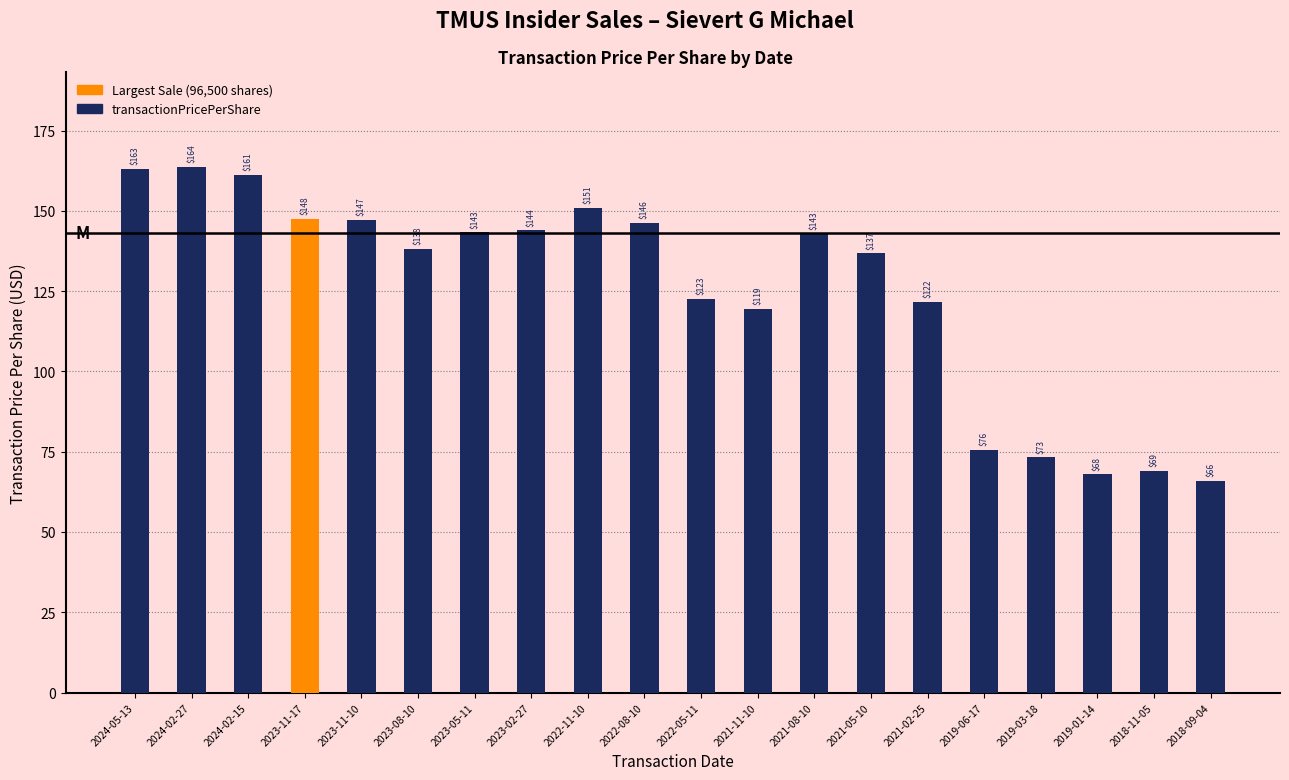

The value at 2021-02-25 is 46.1. True or false?

False